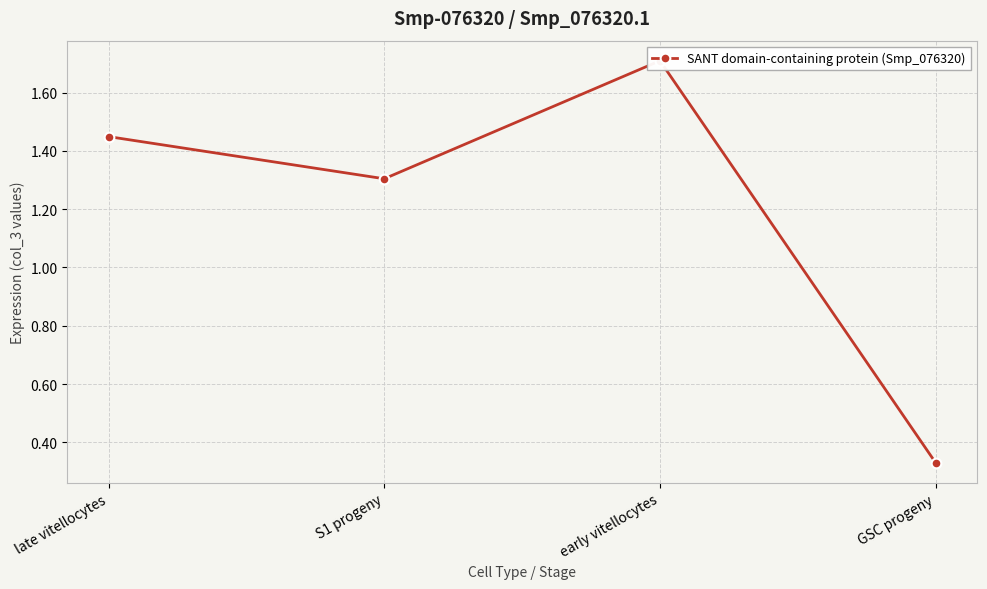

How many data points are above 1?

3